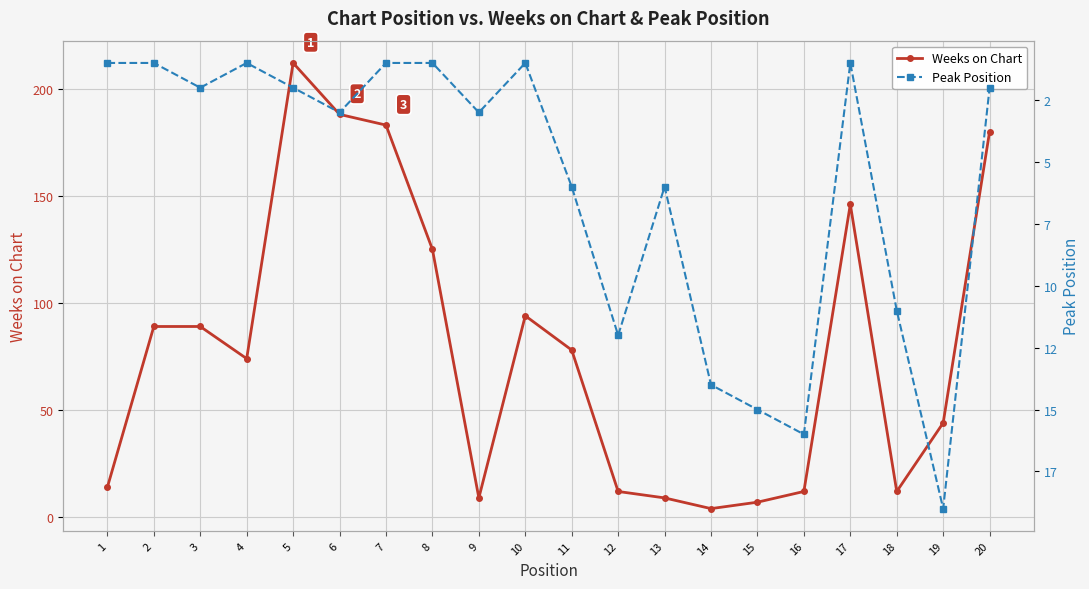

What is the difference between the highest and lowest values at 5?

210